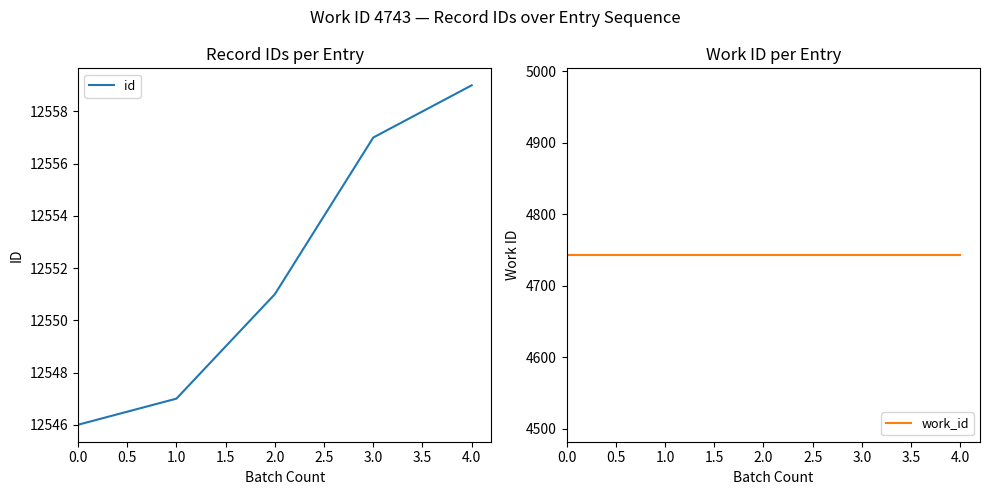

At which label is id closest to 12552?

2.0